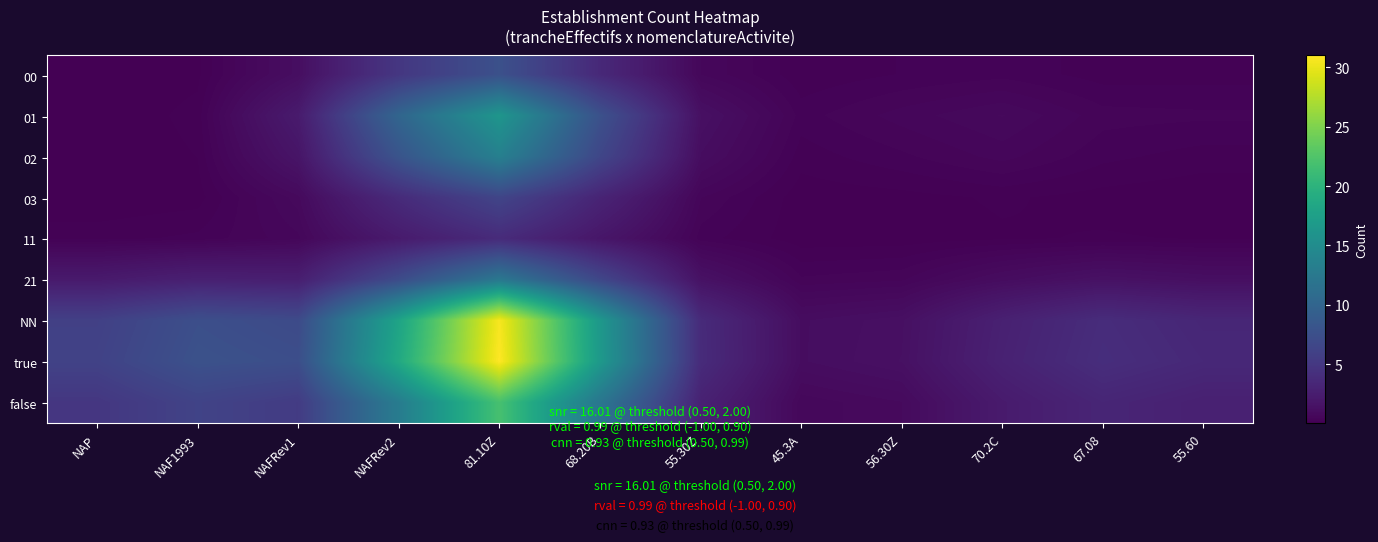

Which series has the largest range (max minus min)?

true